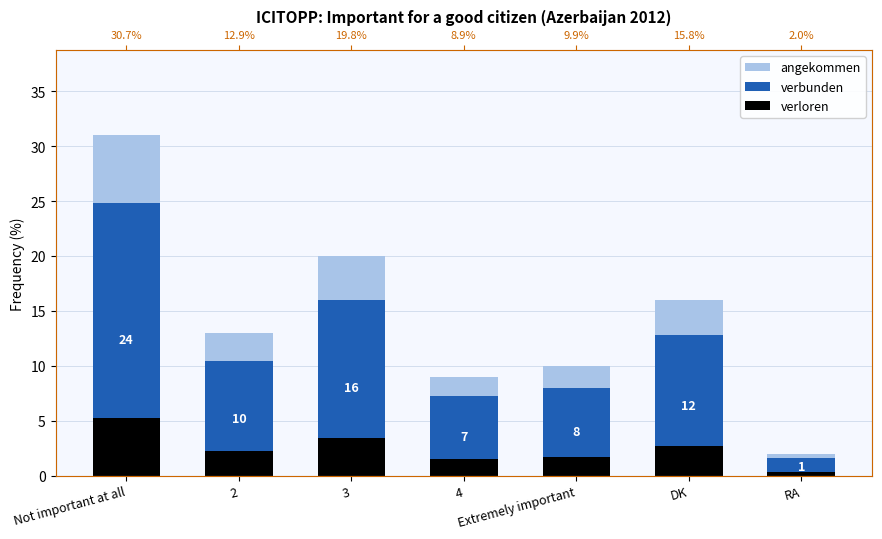

Rank the series by their average value, from highest to lowest.

angekommen, verbunden, verloren